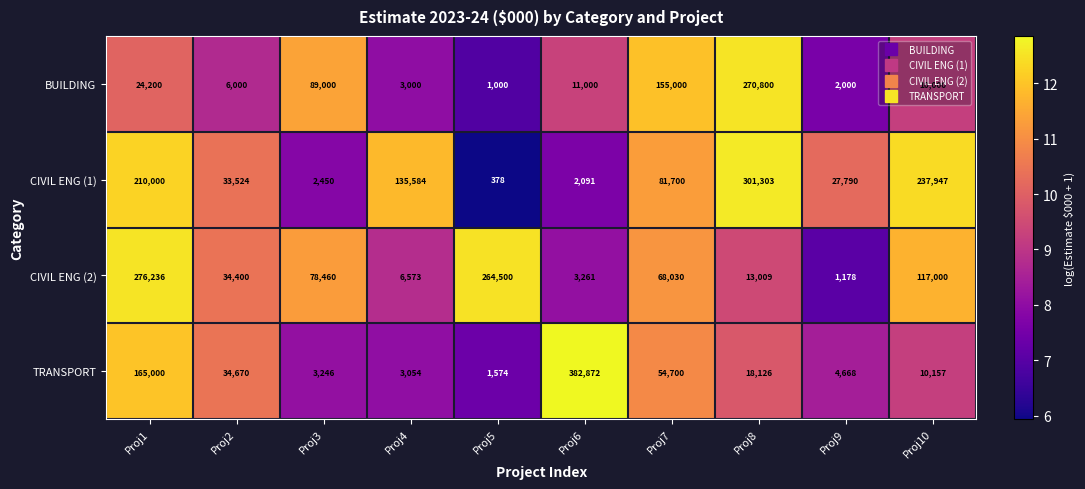

Which series has the largest total across all categories?

CIVIL ENG (1)